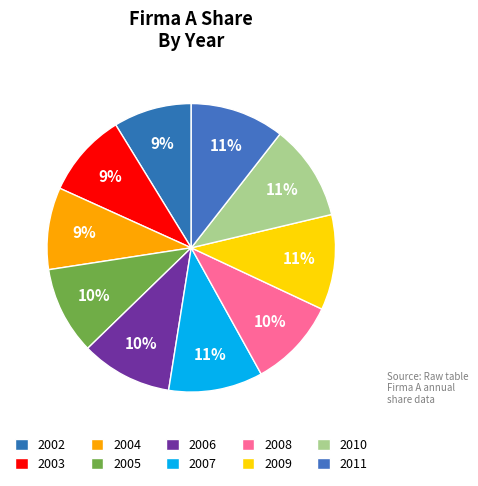

How many slices are in this pie chart?

10